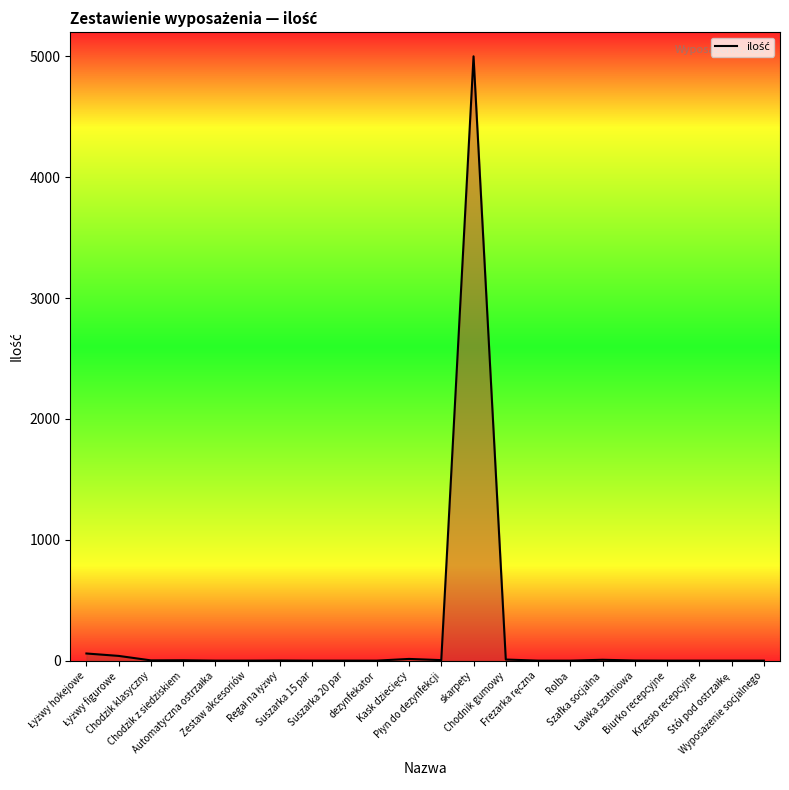

Is this an area chart (filled region under the line)?

No